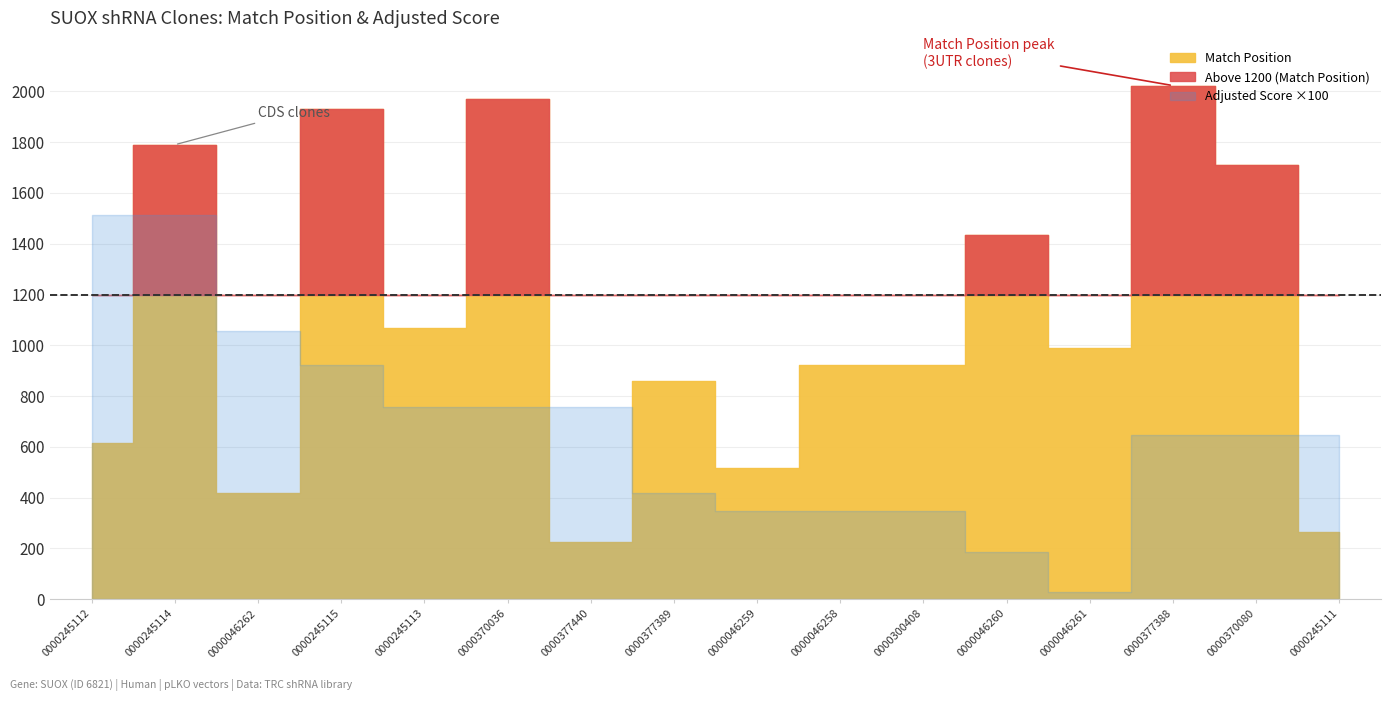

How many values in the Match Position series exceed 990?

7